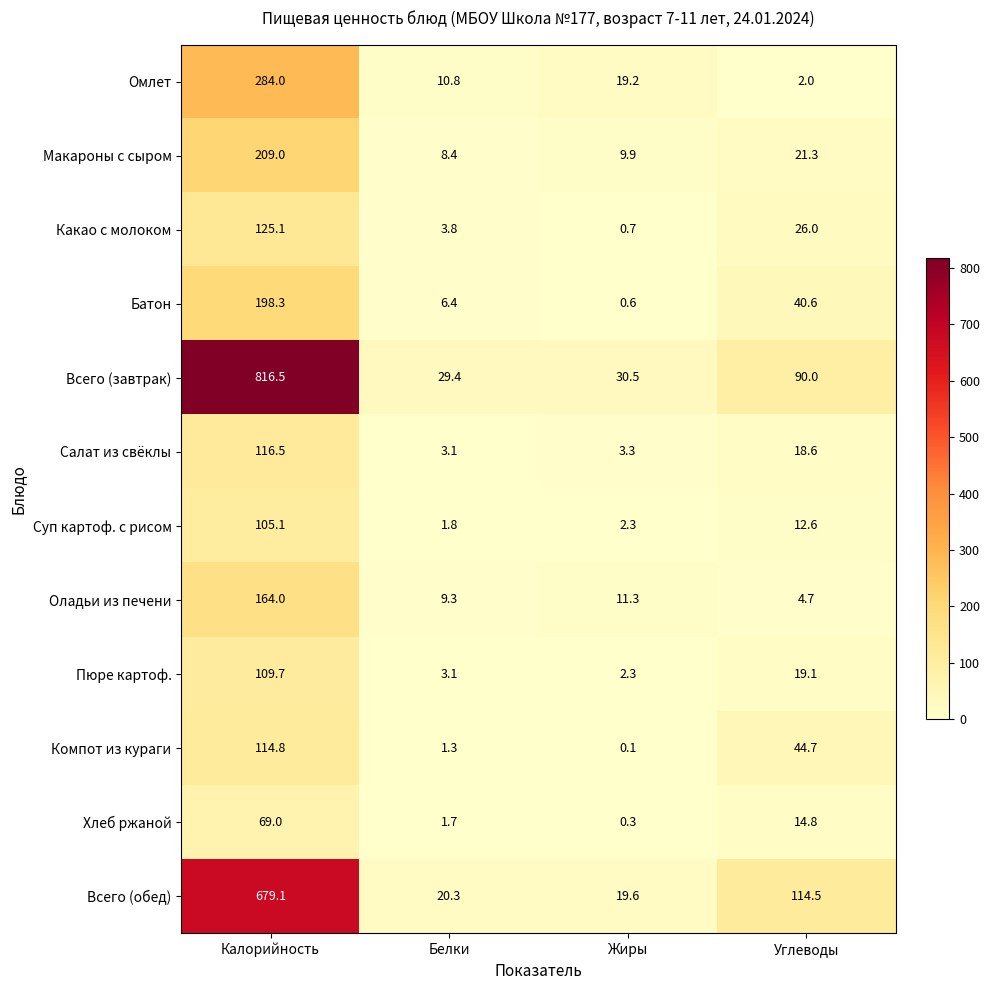

The value of Суп картоф. с рисом at Жиры is 2.3. True or false?

True